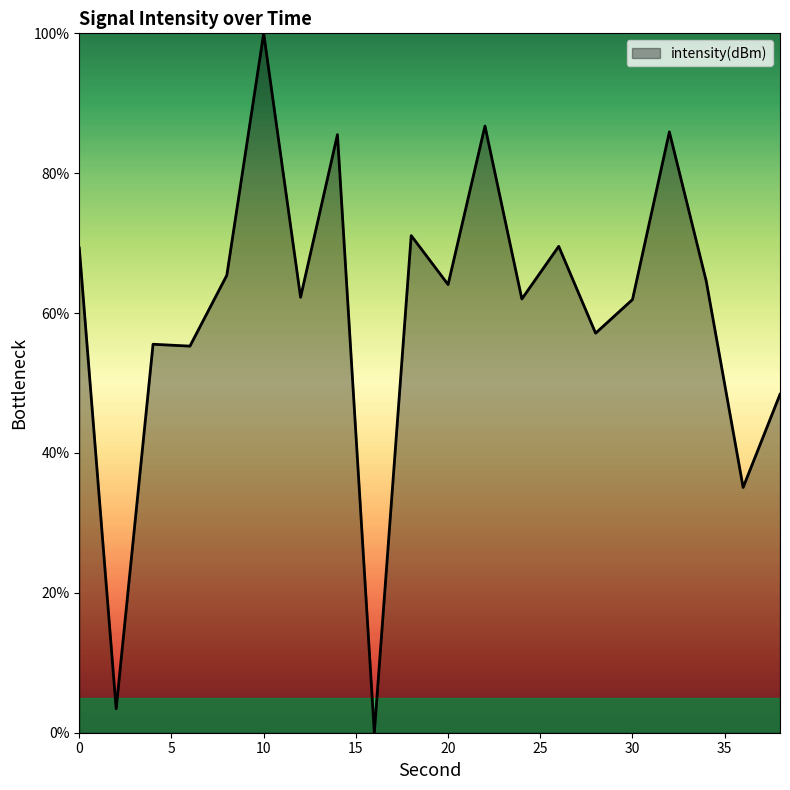

What is the difference between the maximum and minimum values?

100.0